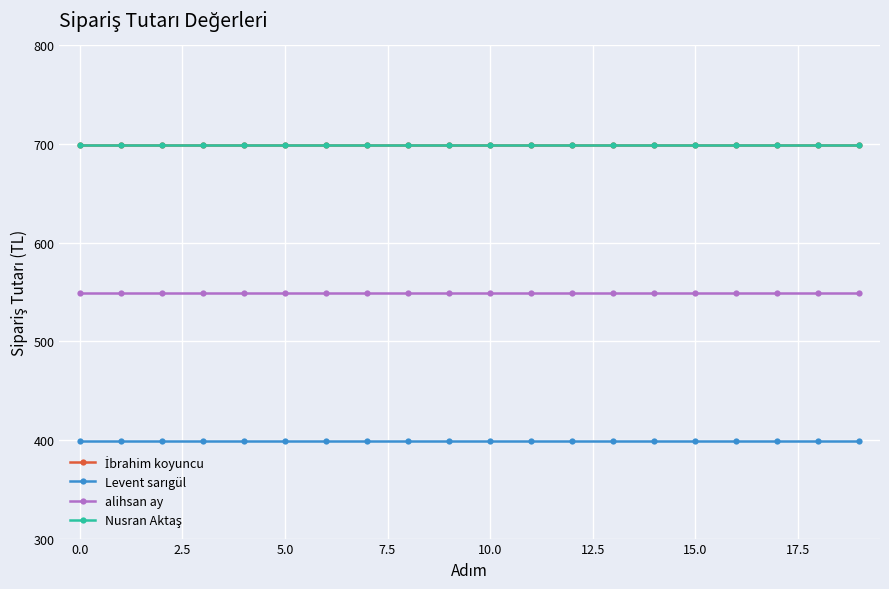

Does the chart have visible grid lines?

Yes